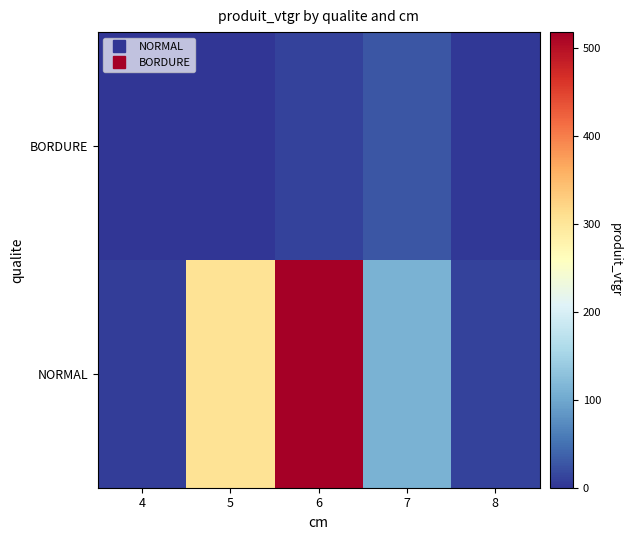

Reading left to right, extract all data points from this chart.

NORMAL: 4=6.2	5=304.9	6=518.5	7=110.9	8=12.0
BORDURE: 4=0.0	5=1.1	6=11.5	7=26.4	8=3.5